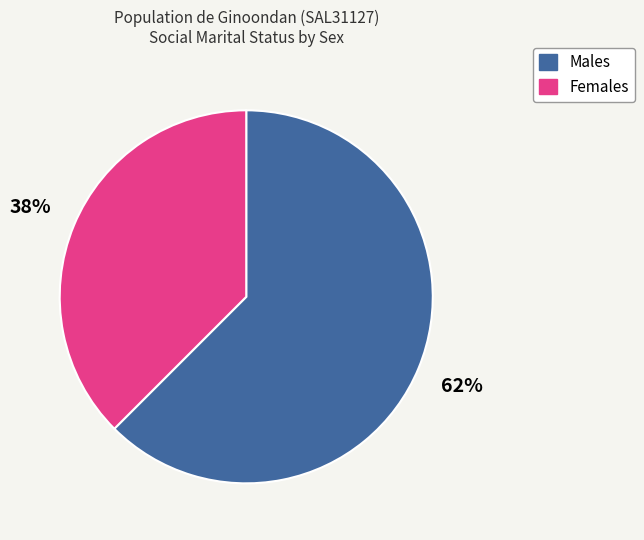

Between Females and Males, which is larger?

Males